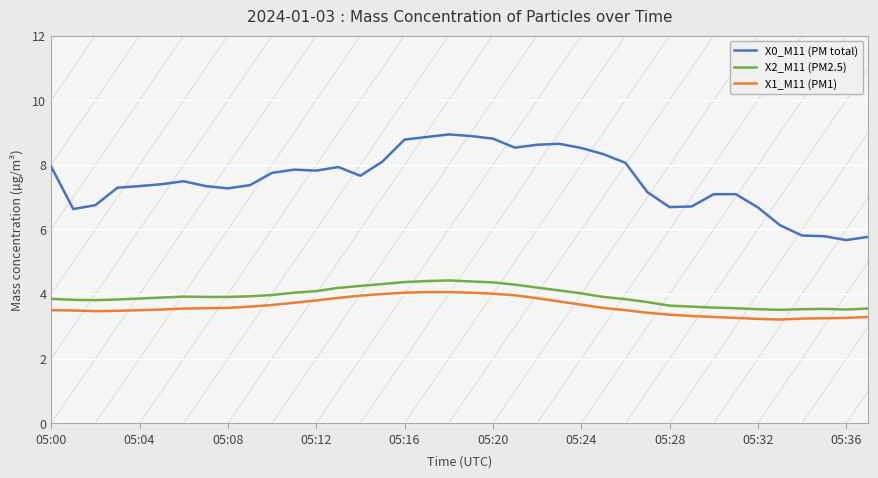

True or false: X1_M11 (PM1) and X2_M11 (PM2.5) cross at least once.

False